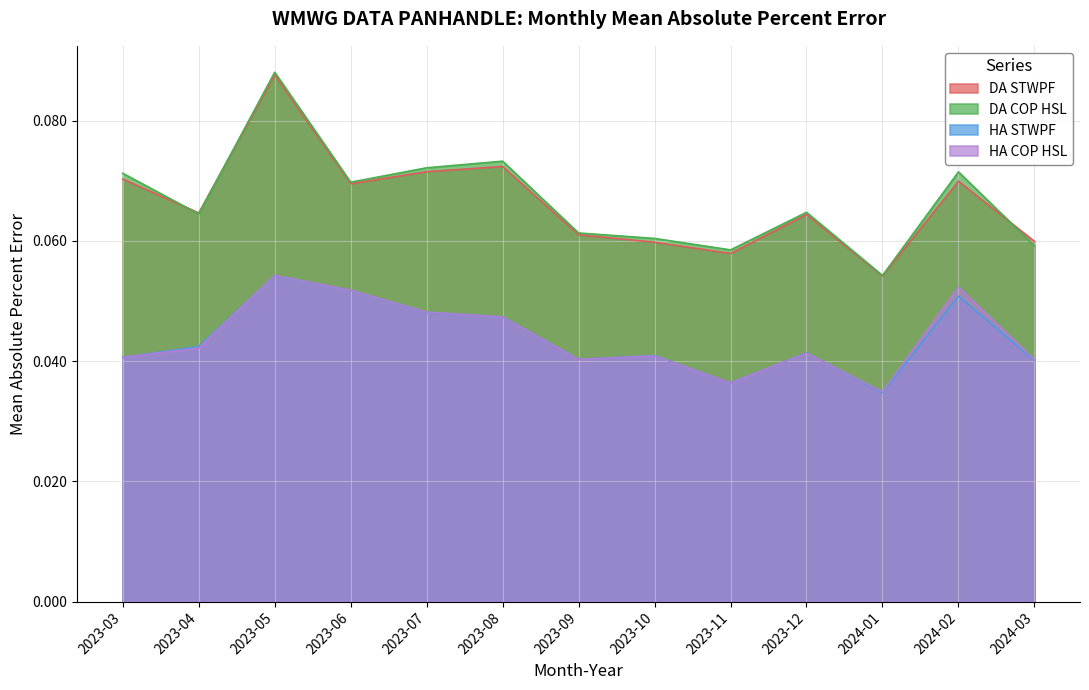

What is the sum of the HA COP HSL values at 2023-08 and 2023-07?

0.1